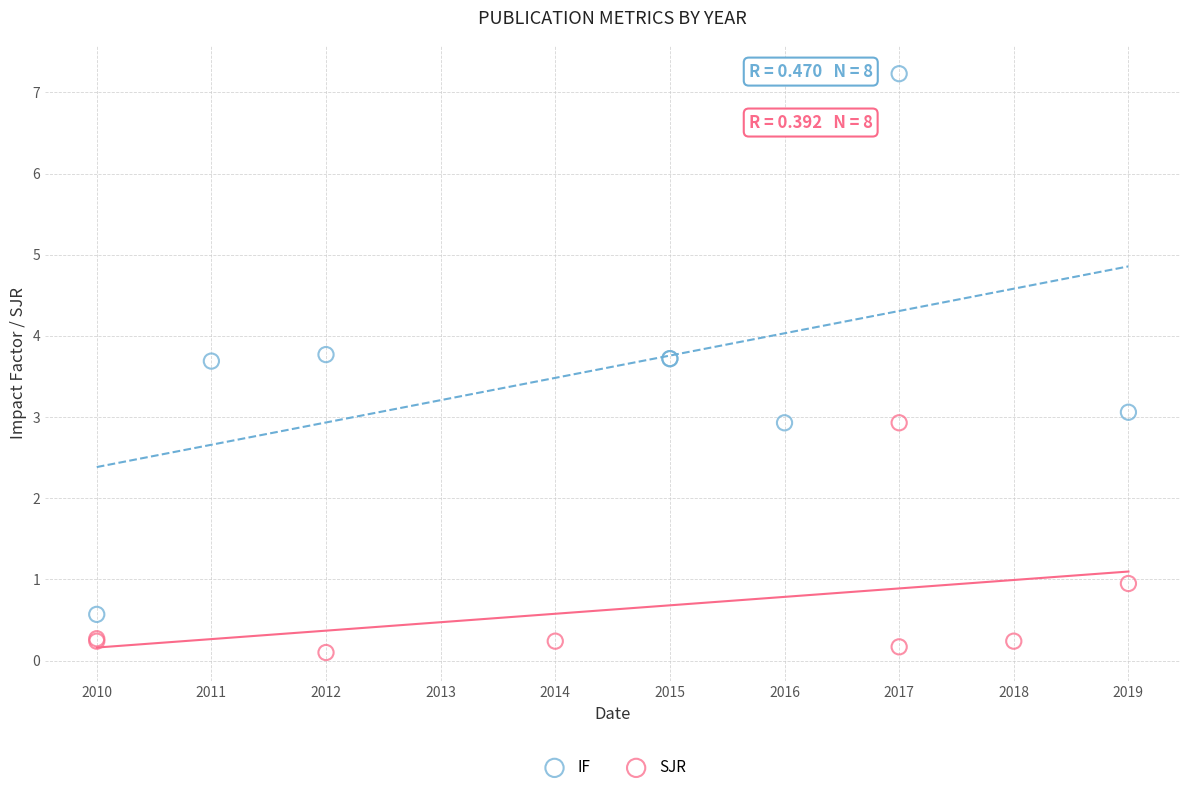

Which series contains the lowest Y value?

SJR